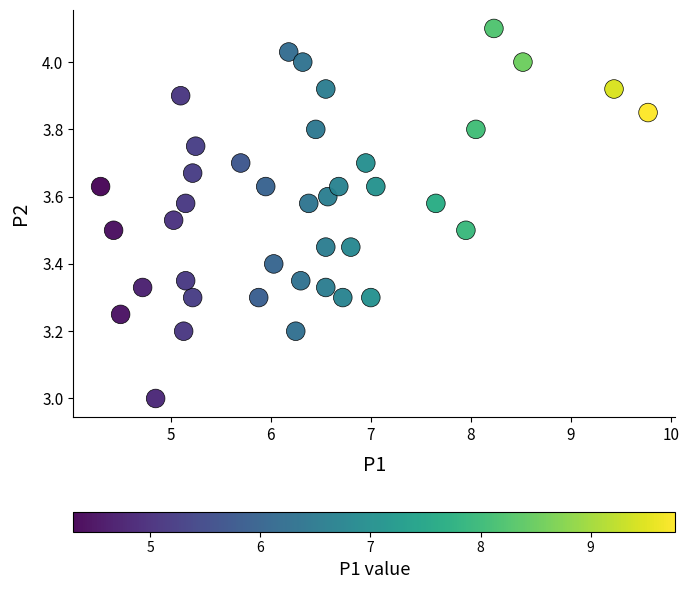

What is the range of X values (max minus min)?

5.5